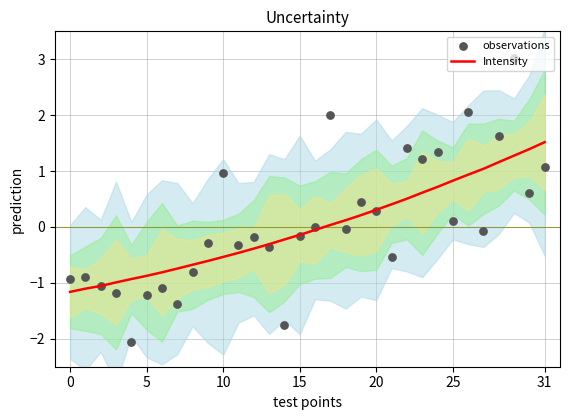

Is the value of observations at 13 greater than the value of Intensity at 28?

No